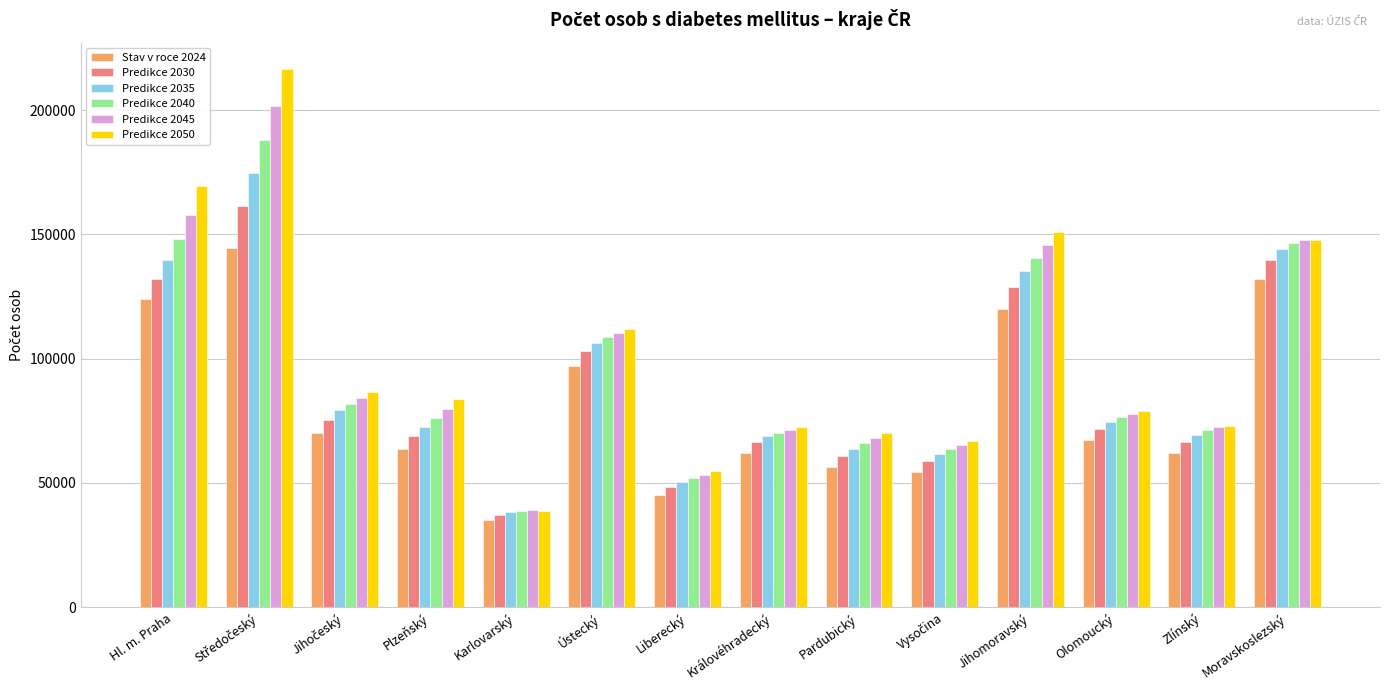

What is the approximate value of Predikce 2050 at Ústecký?

111825.1